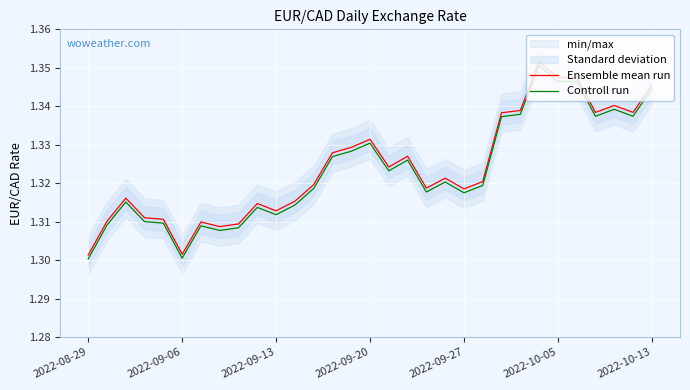

What is the minimum value shown in the chart?

1.3